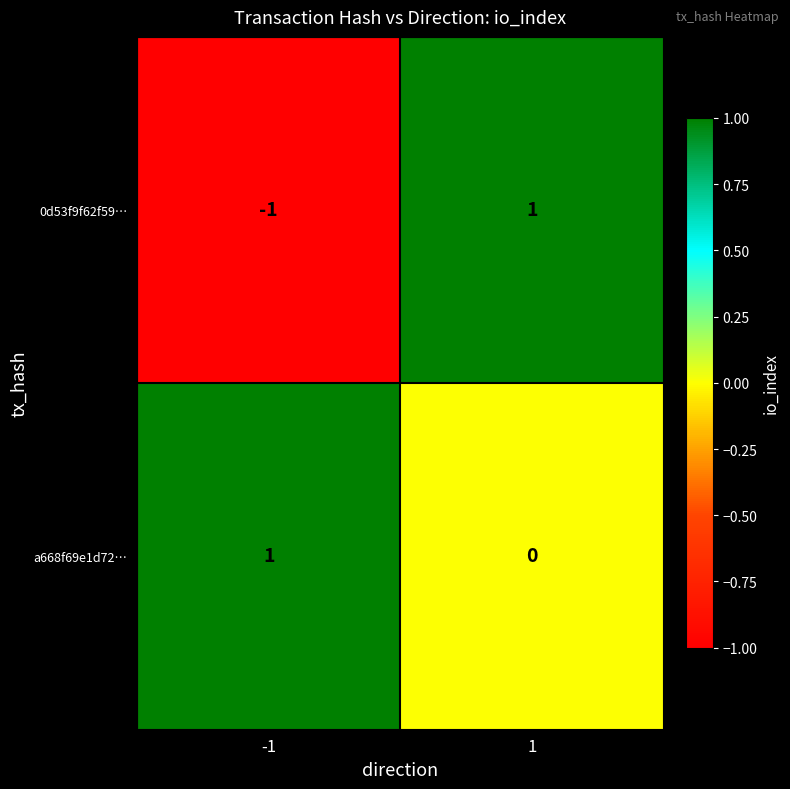

Which series changed the most between -1 and 1?

0d53f9f62f59…